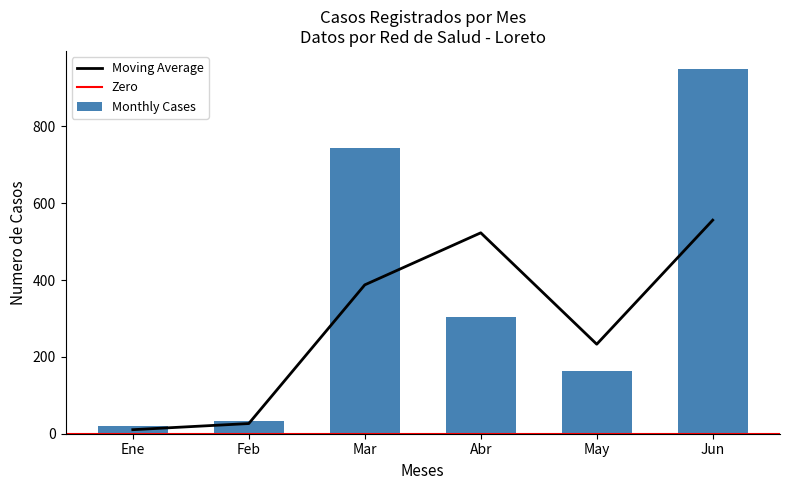

The value of Moving Average at May is 233.0. True or false?

True